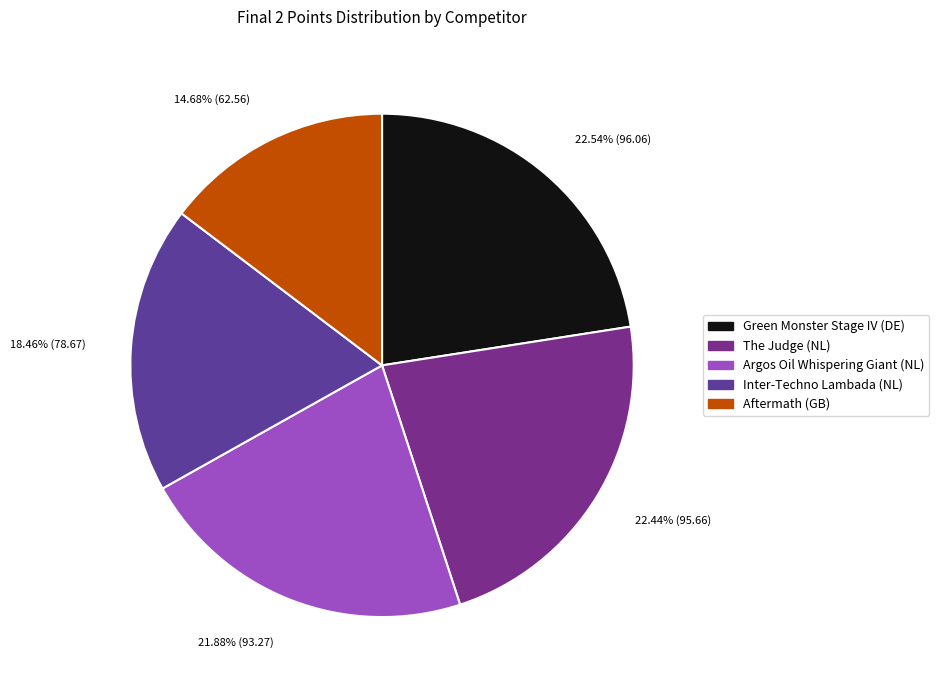

Rank the categories by value from highest to lowest.

Green Monster Stage IV (DE), The Judge (NL), Argos Oil Whispering Giant (NL), Inter-Techno Lambada (NL), Aftermath (GB)